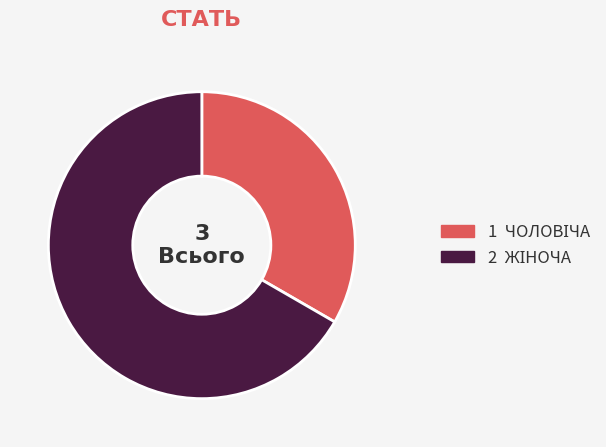

Does any single category account for the majority?

Yes